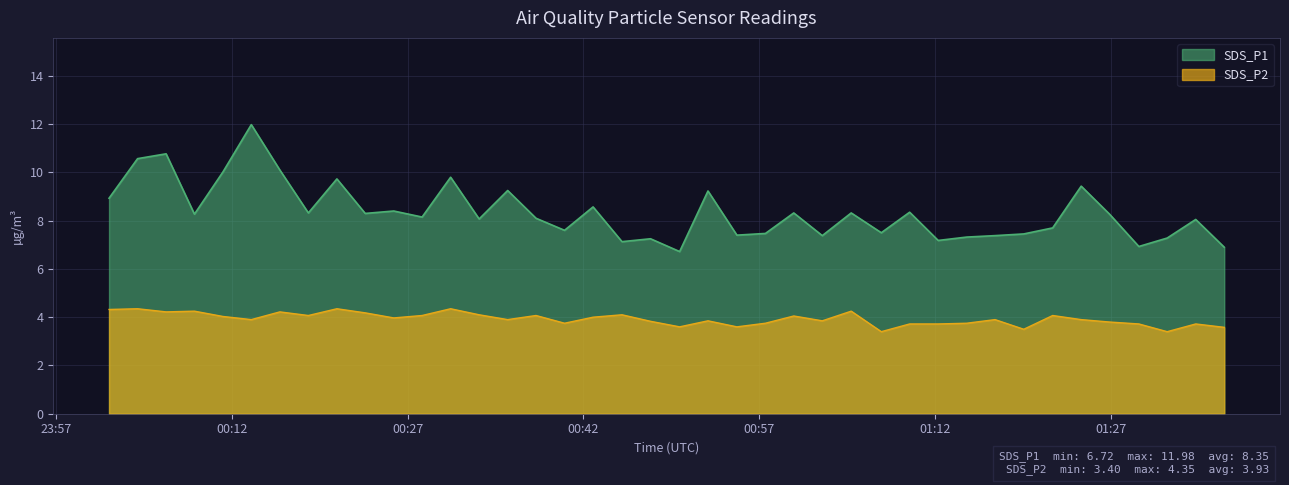

What is the sum of all SDS_P2 values?

157.2